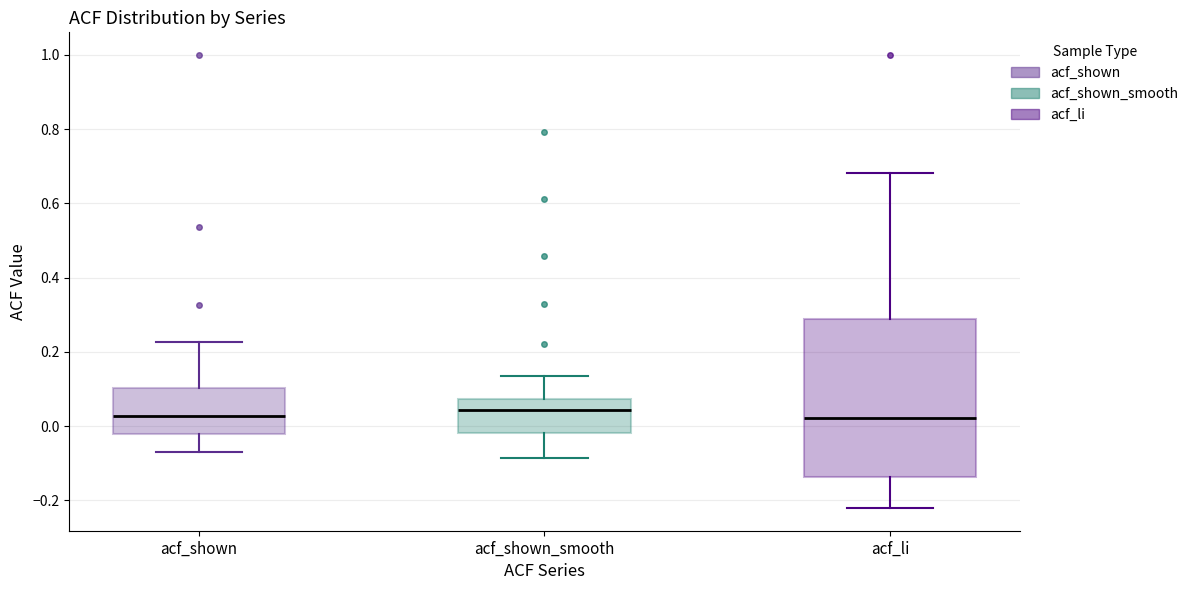

Reading left to right, read every box against the y-axis: the position of its median line, the range the box covers, and the ends of its whiskers. The values are not printed on the chart, so give them approximately, as read against the axis.

acf_shown: median 0.02, box -0.02 to 0.10, whiskers -0.06 to 0.22
acf_shown_smooth: median 0.04, box -0.02 to 0.08, whiskers -0.08 to 0.14
acf_li: median 0.02, box -0.14 to 0.28, whiskers -0.22 to 0.68